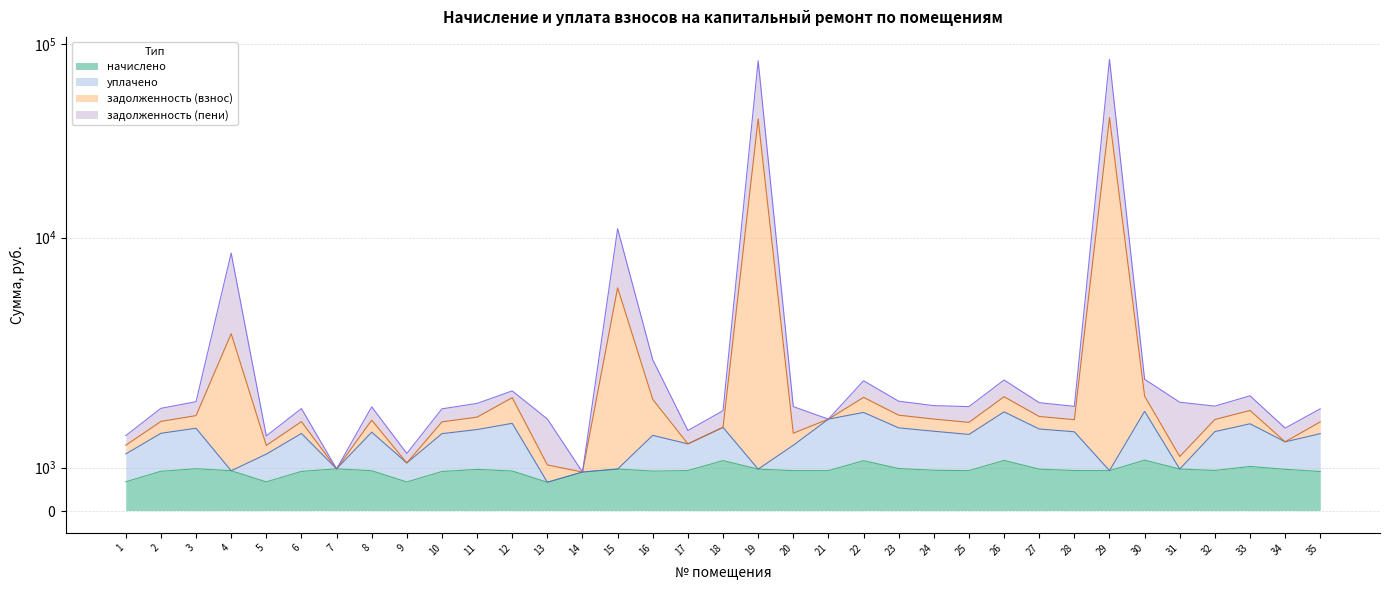

How many values in the задолженность (взнос) series are below 2426?

17